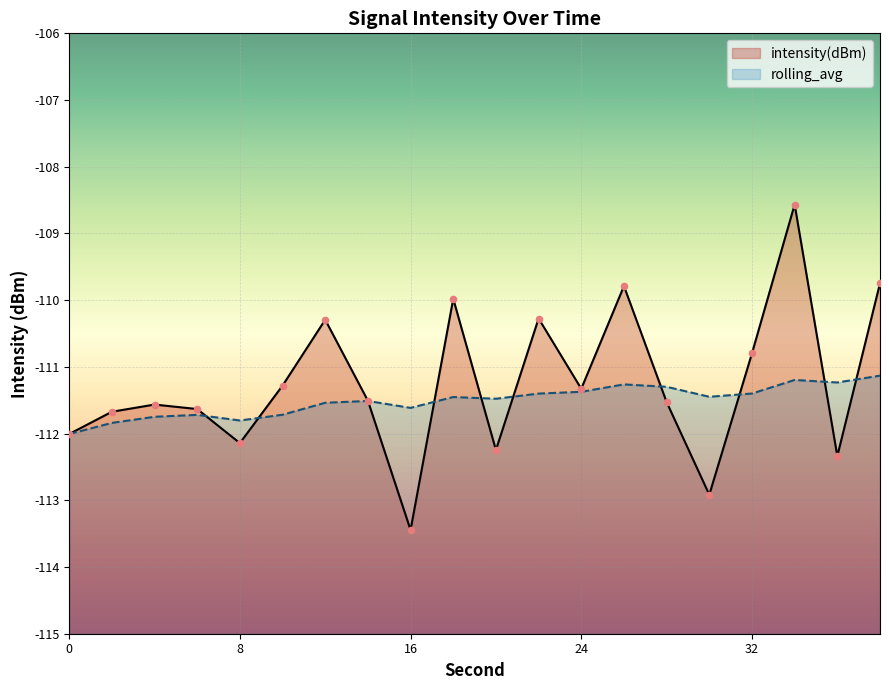

Which series reaches the minimum Y coordinate?

intensity(dBm)